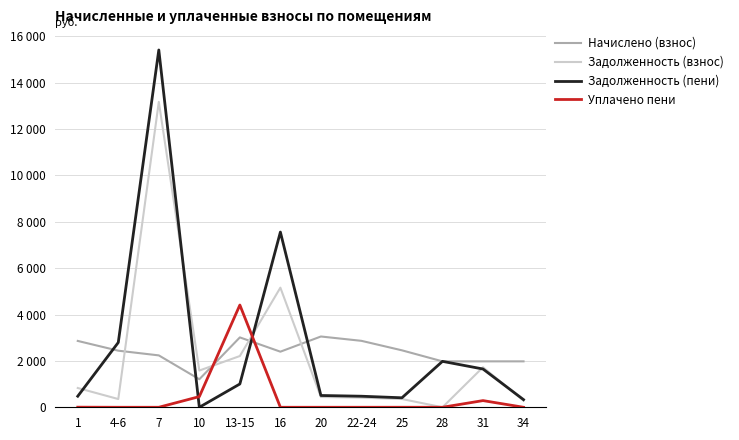

What is the difference between the second highest and second lowest values in the Задолженность (взнос) series?

4873.0